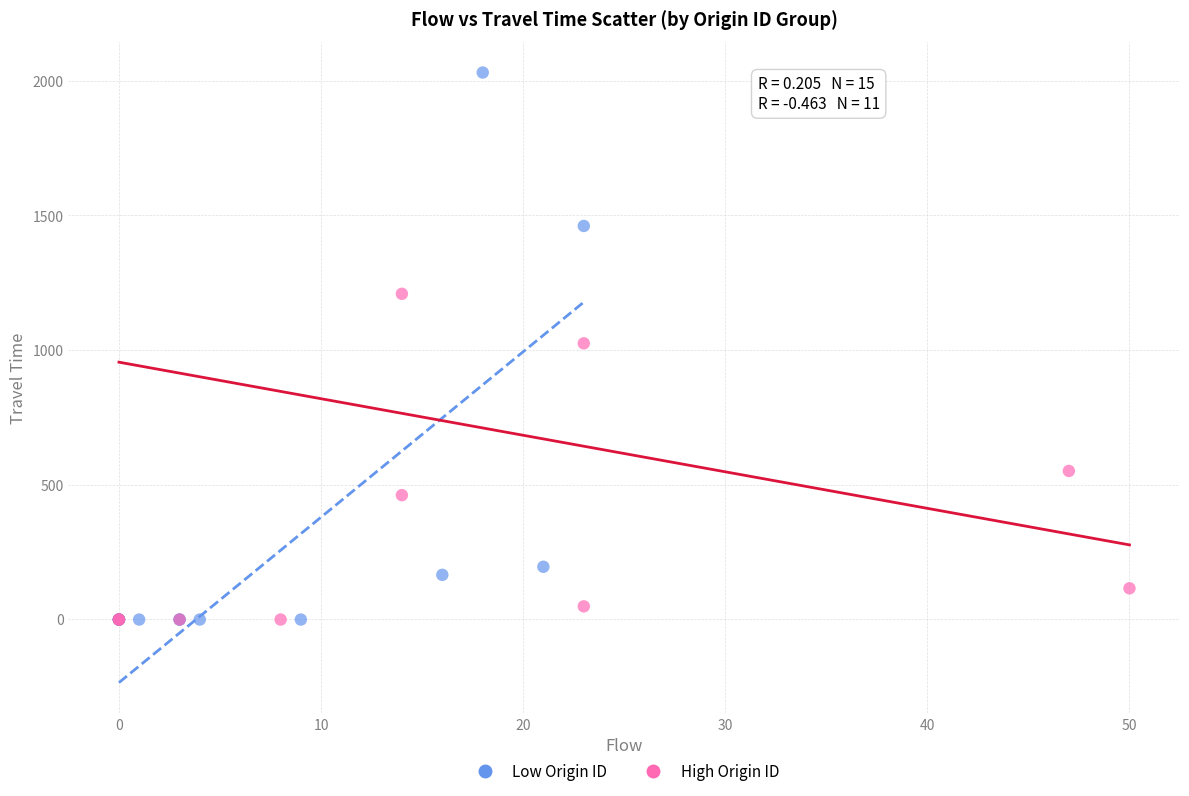

Which series reaches the maximum Y coordinate?

Low Origin ID